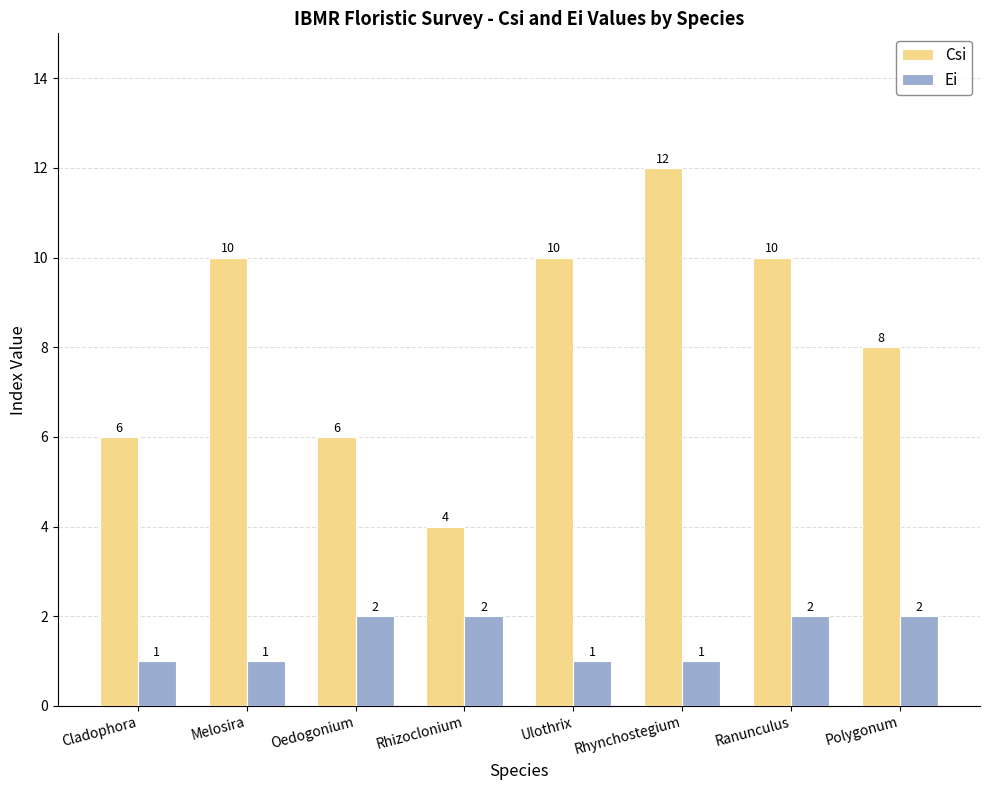

Which category has the highest value in the Csi series?

Rhynchostegium